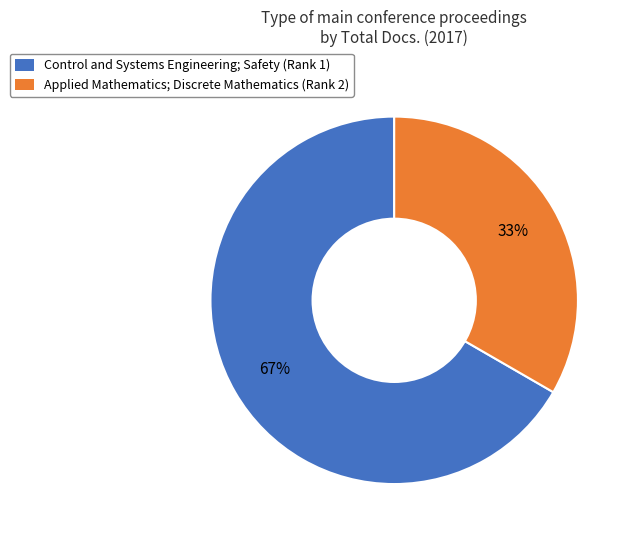

Is there a majority slice in this chart?

Yes